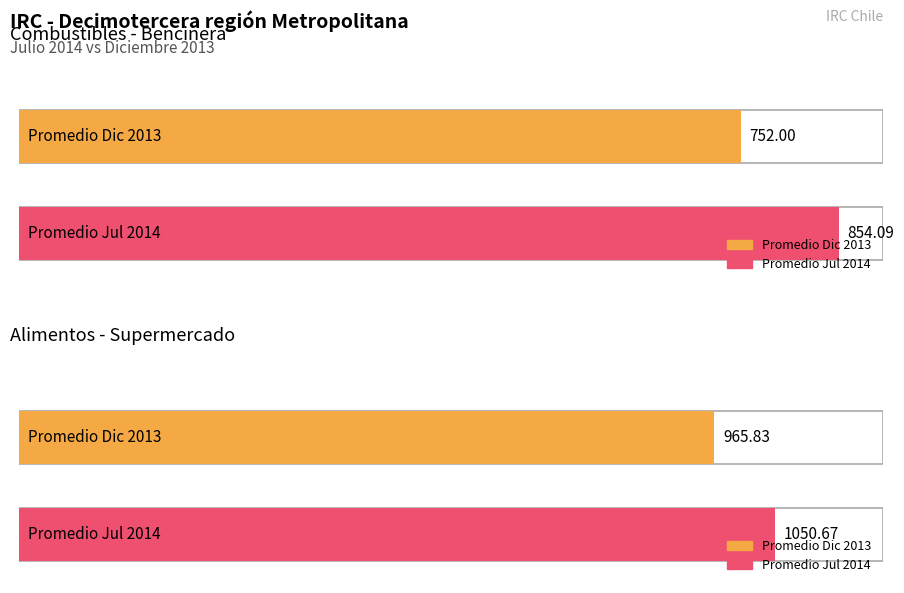

What is the total value across all series at Combustibles (Bencinera)?

1606.1